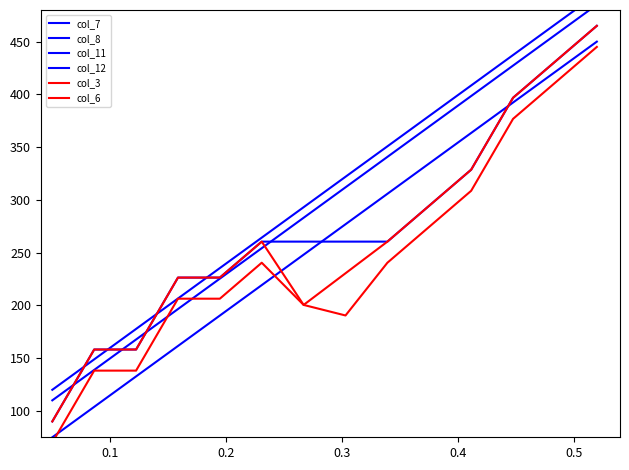

What are all the series names shown in the legend?

col_7, col_8, col_11, col_12, col_3, col_6